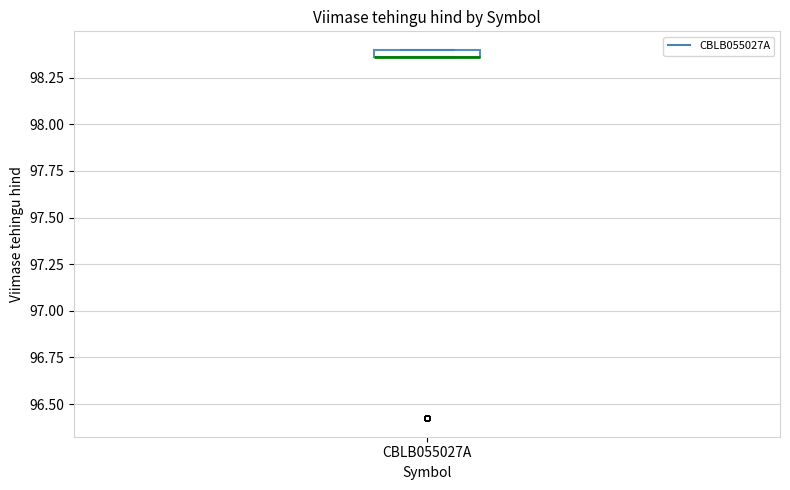

Where is the lower edge of the box for CBLB055027A on the y-axis? The values are not printed on the chart, so give them approximately, as read against the axis.

98.35